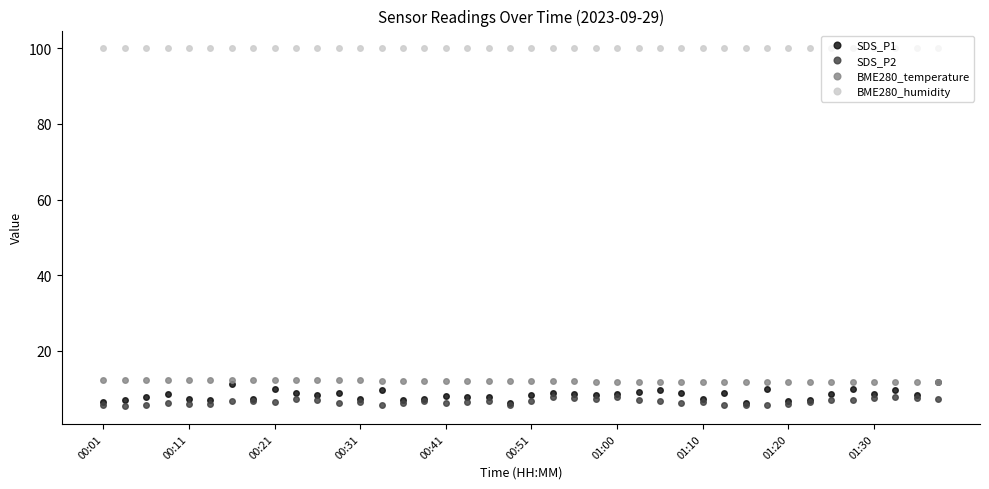

True or false: BME280_humidity and SDS_P1 intersect in this chart.

False